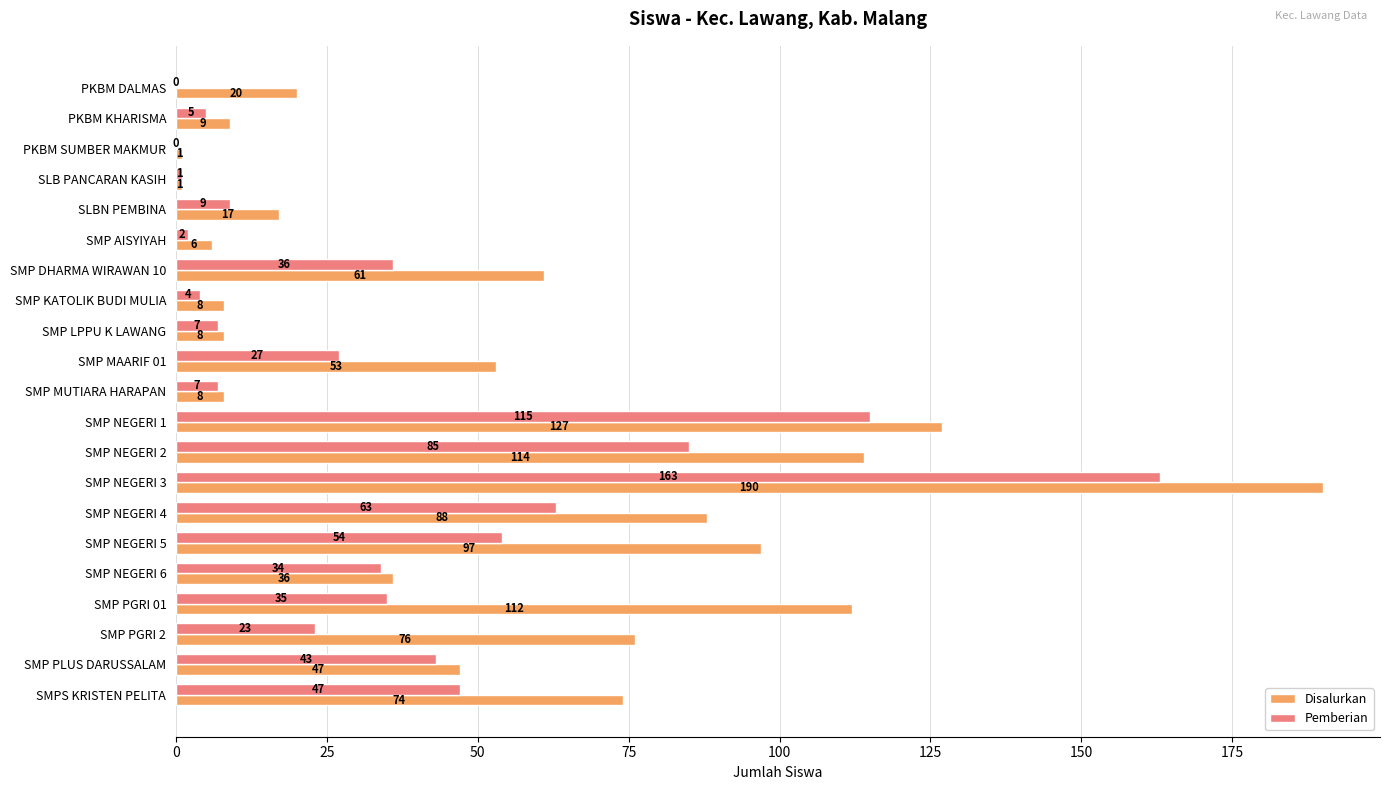

Where is Disalurkan nearest to the value 95?

SMP NEGERI 5